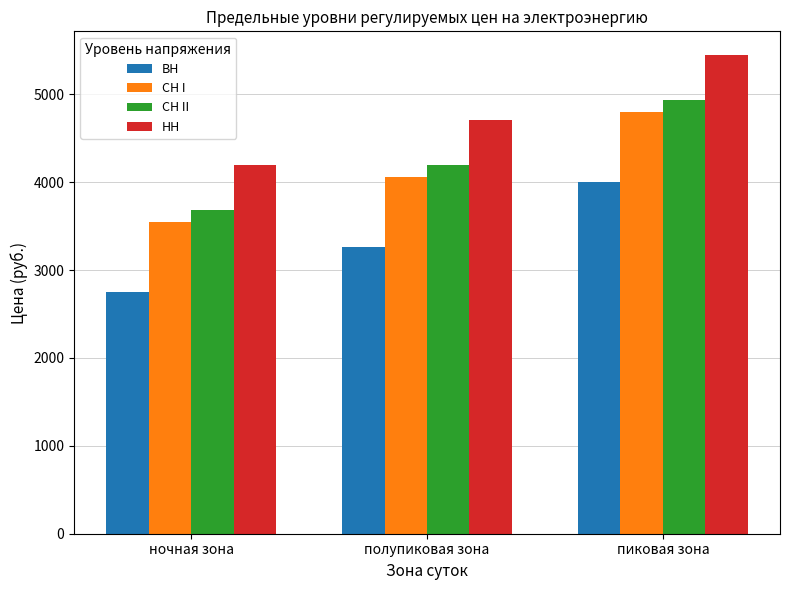

What is the difference between the maximum and second lowest values in the НН series?

739.2